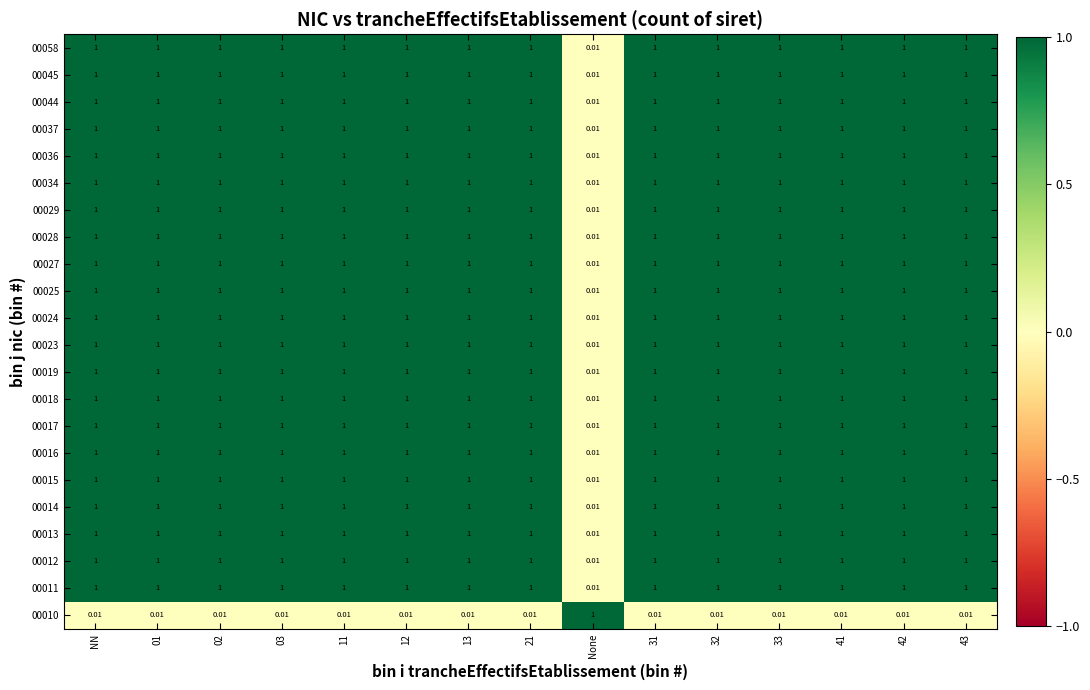

At which label does 00010 reach its peak?

None